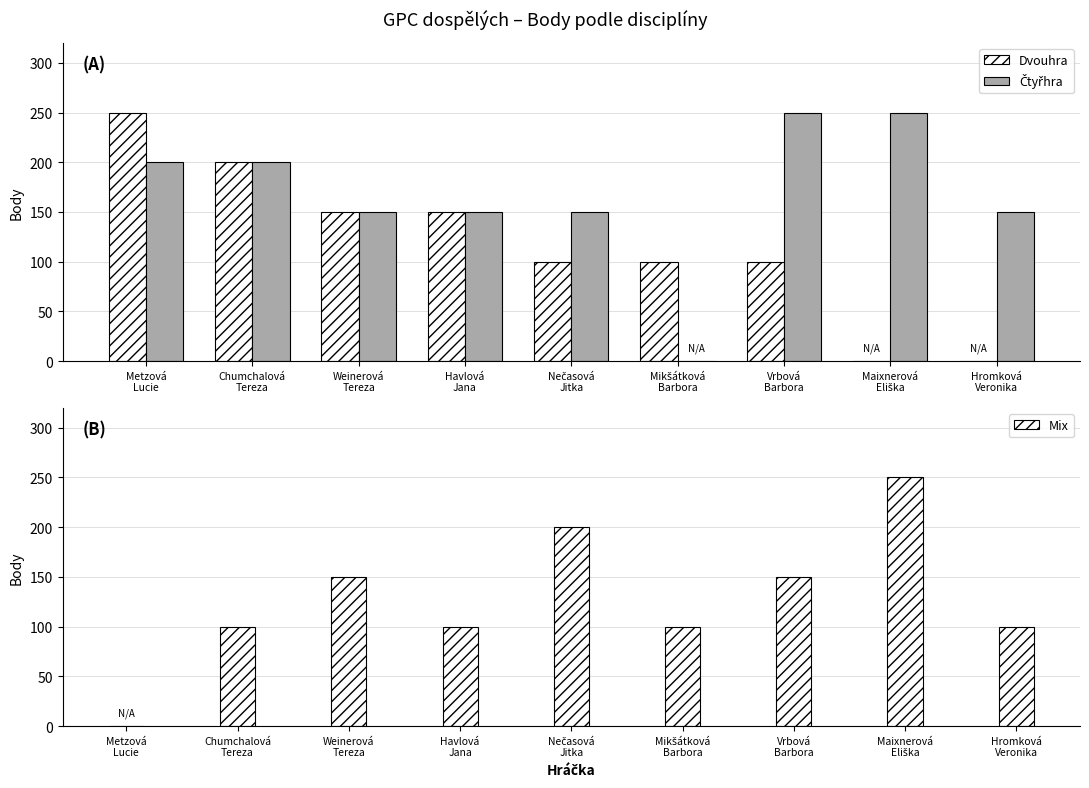

The Dvouhra series shows -158 at Hromková
Veronika. True or false?

False